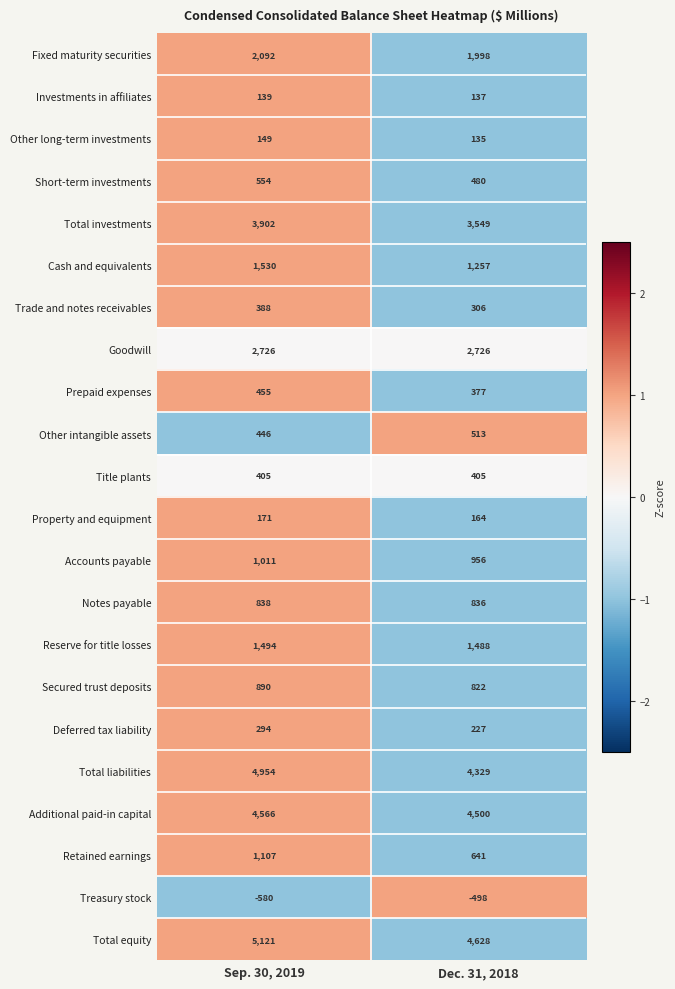

What is the total value across all series at Dec. 31, 2018?

29976